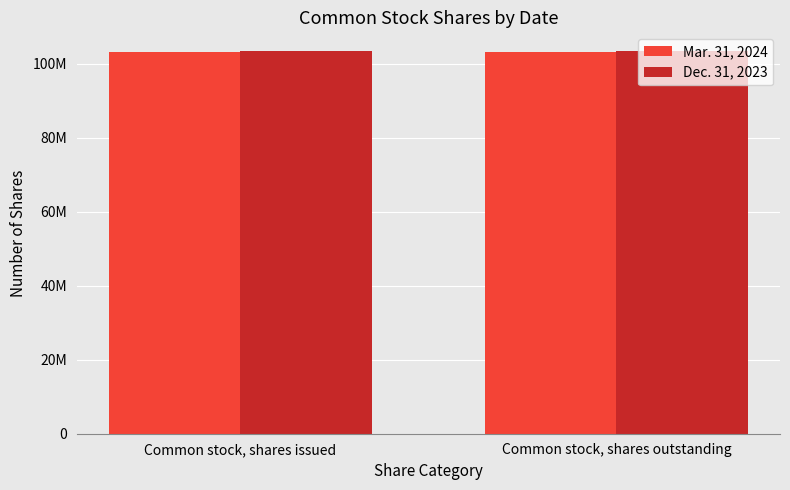

Rank the series at Common stock, shares issued from lowest to highest value.

Mar. 31, 2024, Dec. 31, 2023